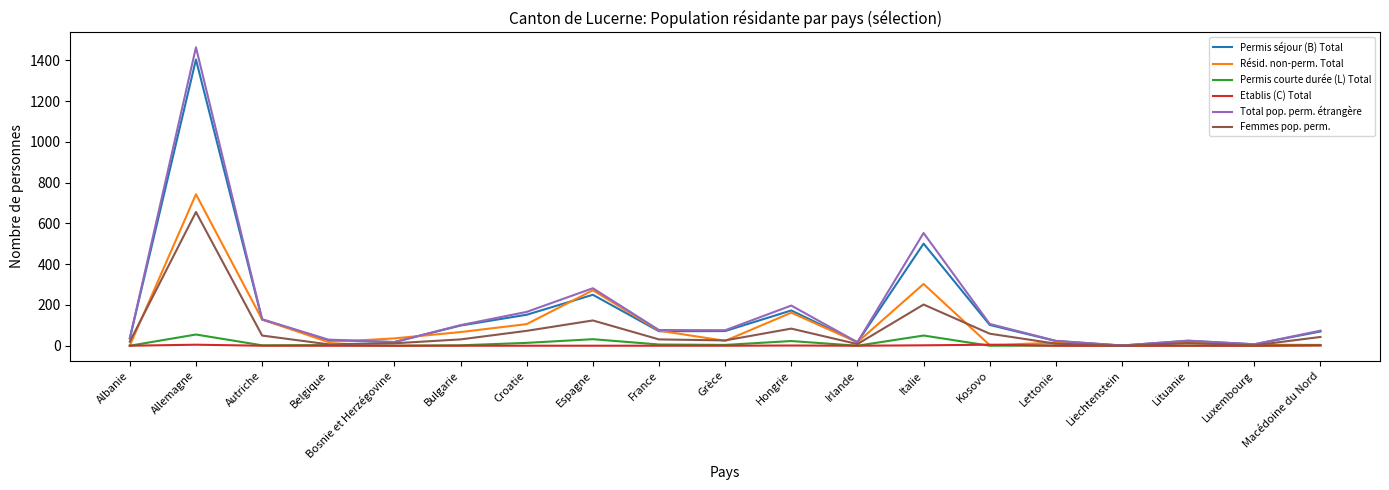

What is the difference between the second highest and minimum values in the Total pop. perm. étrangère series?

552